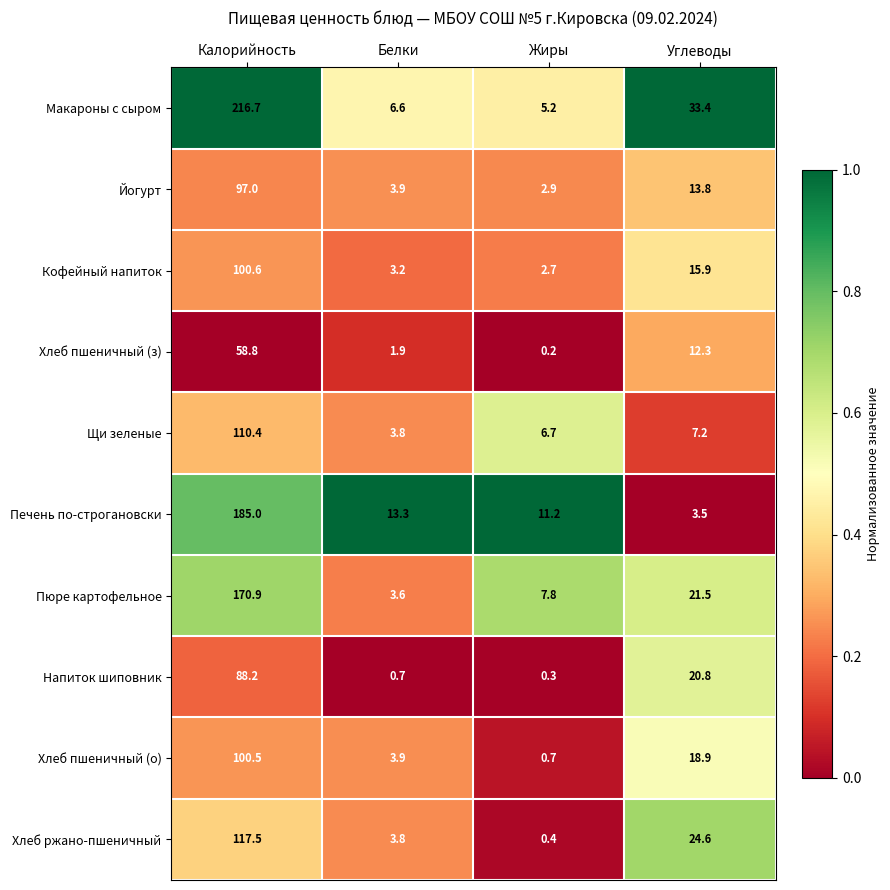

What is the greatest value displayed?

216.7